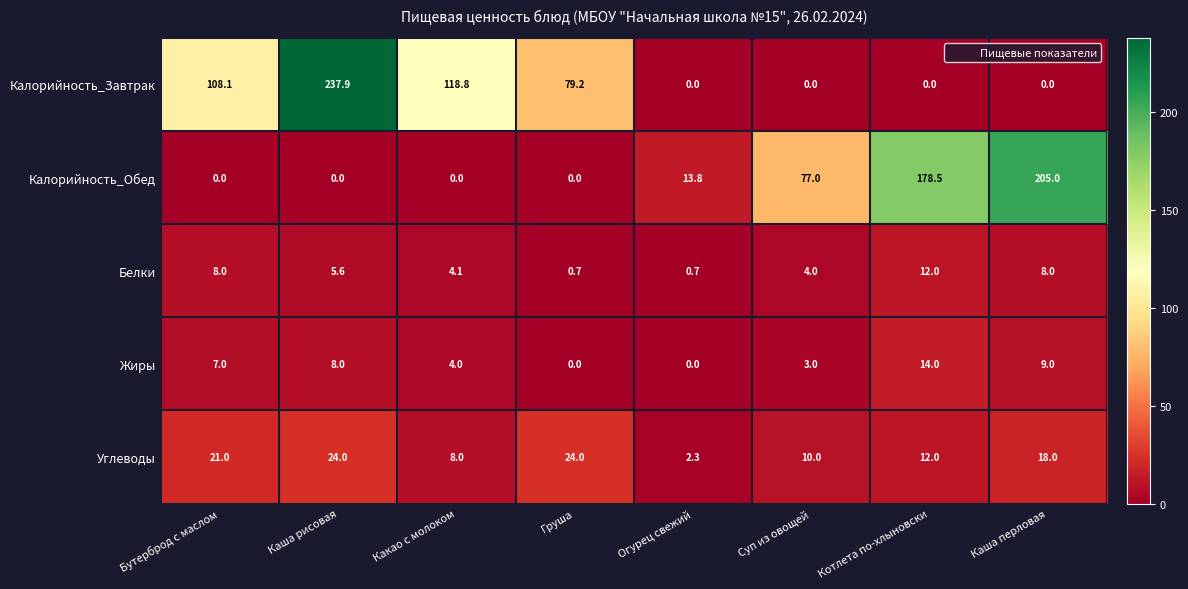

What is the difference between the maximum and second lowest values in the Жиры series?

14.0